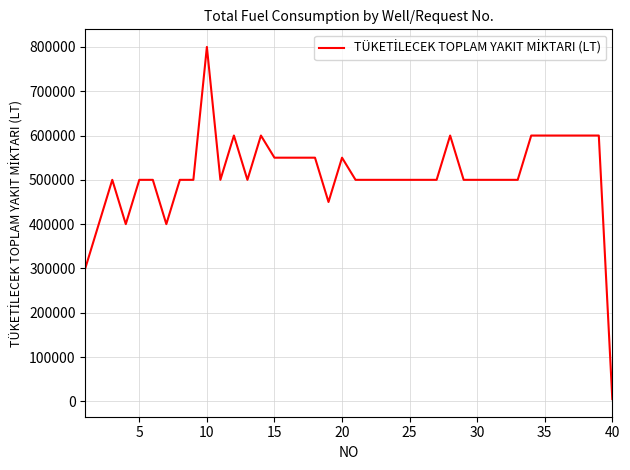

What is the maximum value shown in the chart?

800000